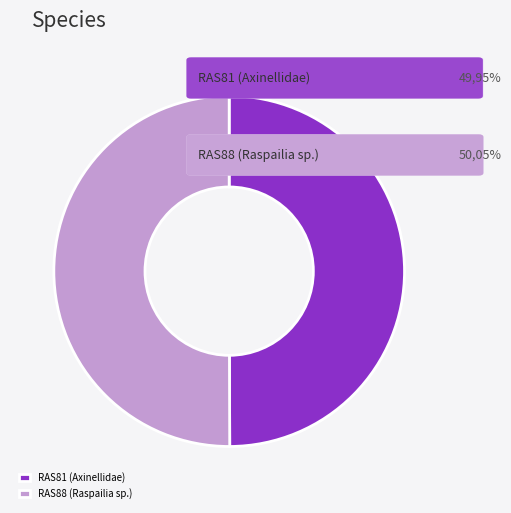

How many segments does this pie chart have?

2